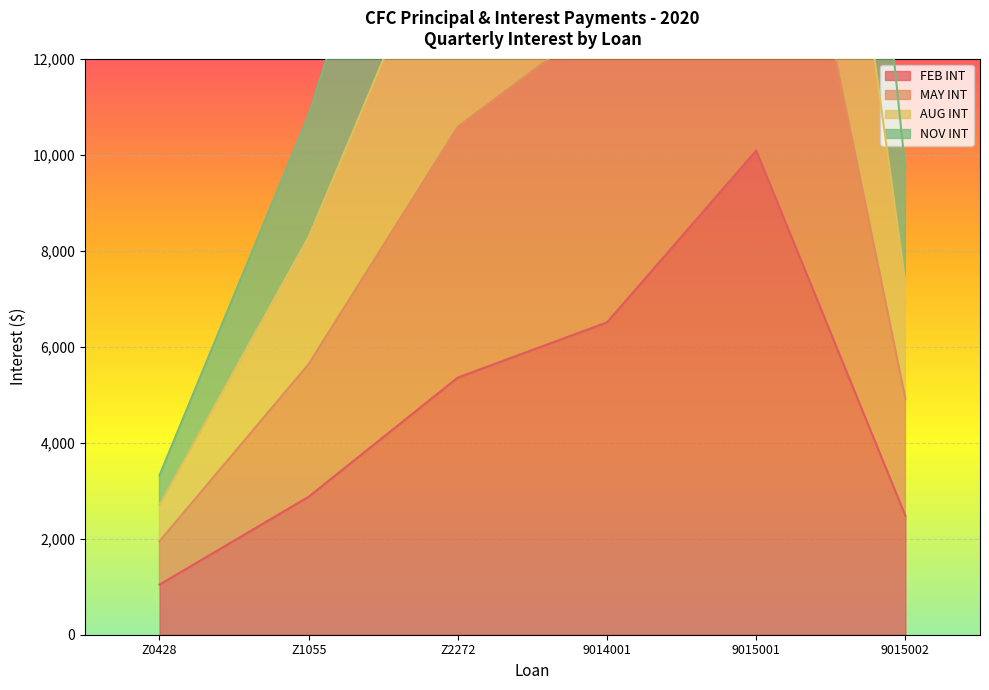

What is the average value of the NOV INT series?

9341.8